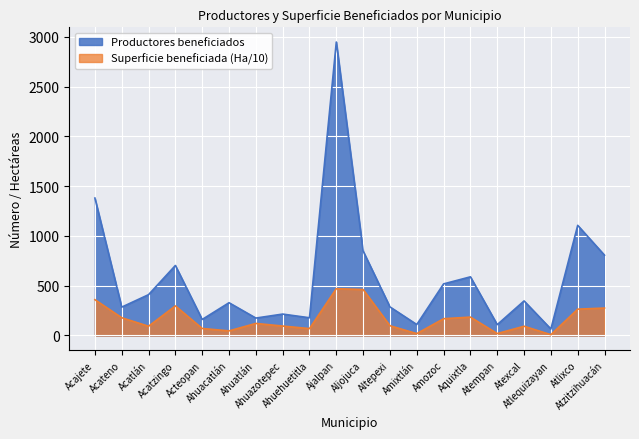

The Superficie beneficiada (Ha) series shows 2.7 at Atlequizayan. True or false?

False